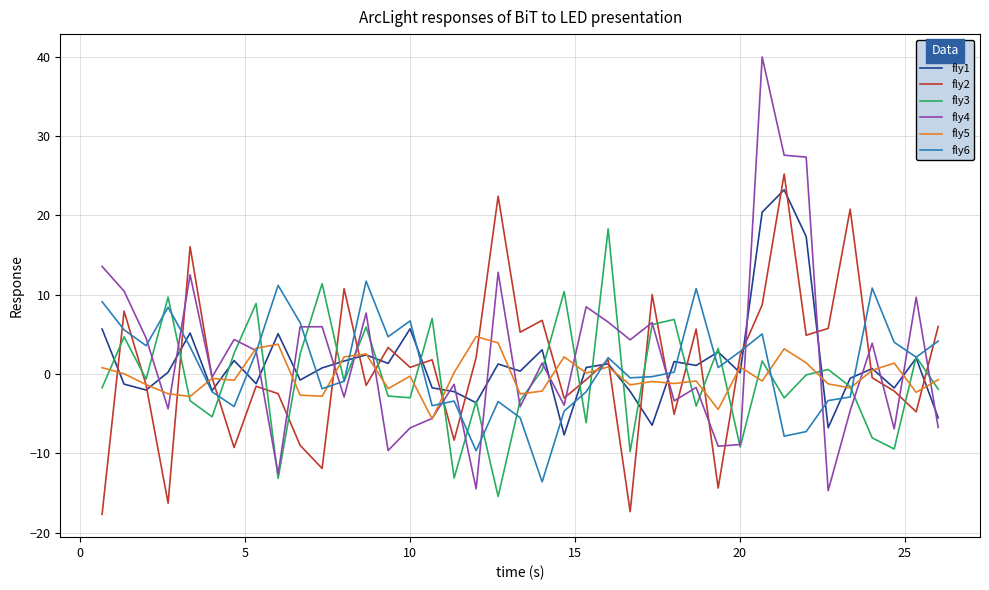

List the series in order of their peak value, lowest first.

fly5, fly6, fly3, fly1, fly2, fly4